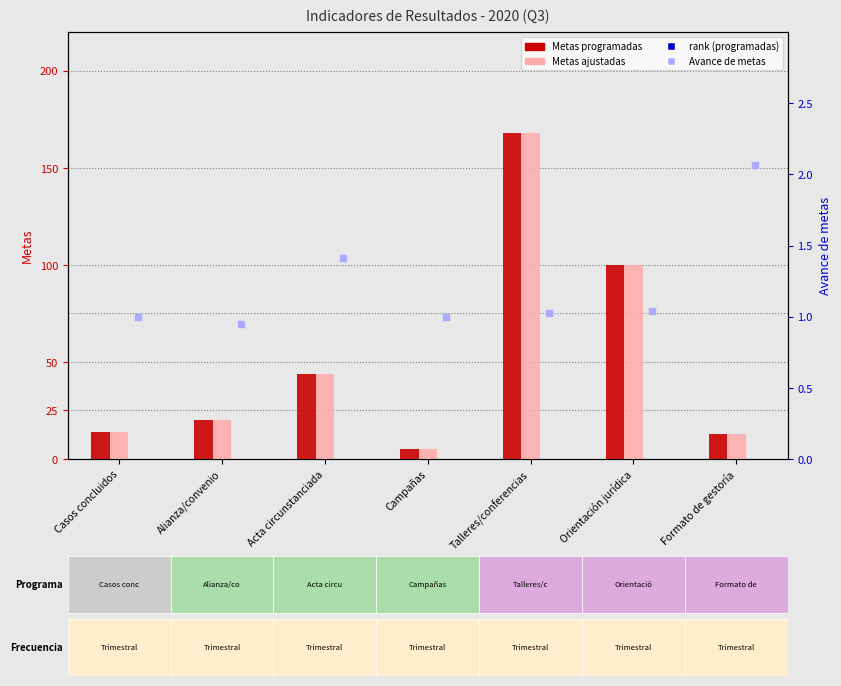

At how many categories does at least one series exceed 120?

1